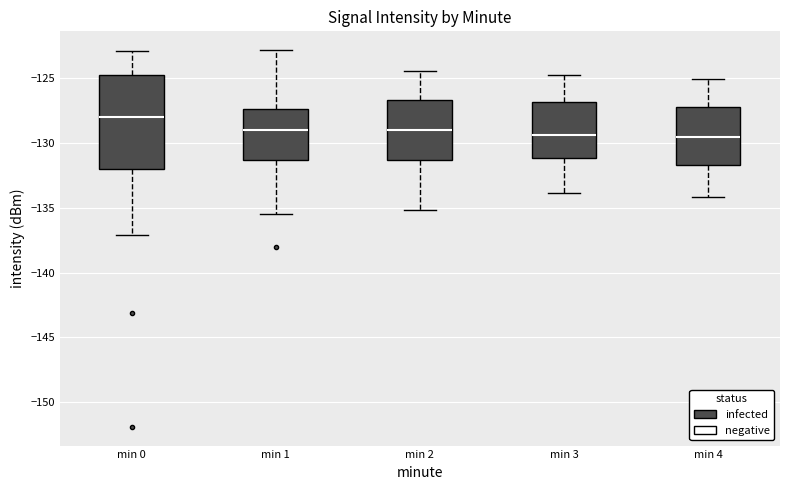

Which box is the tallest, from its lower edge to its upper edge?

min 0